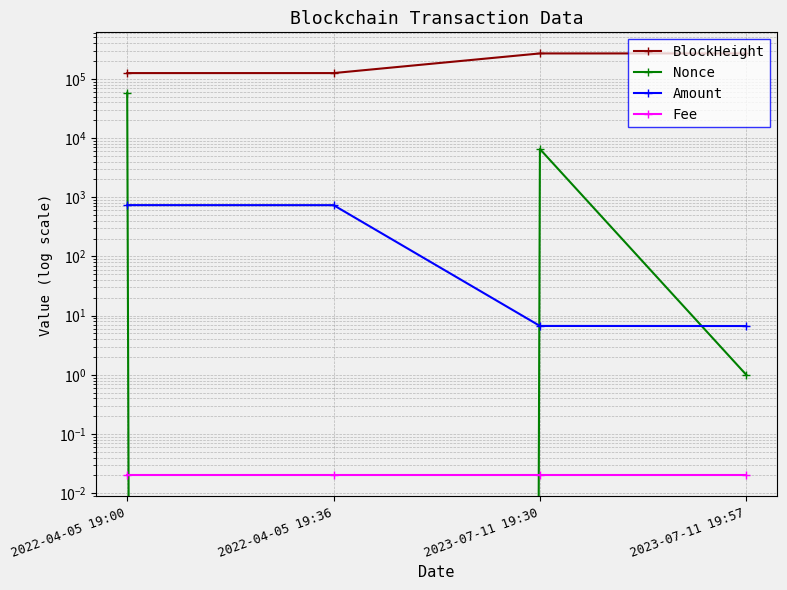

At 2022-04-05 19:36, list the series in order from largest to smallest.

BlockHeight, Amount, Fee, Nonce